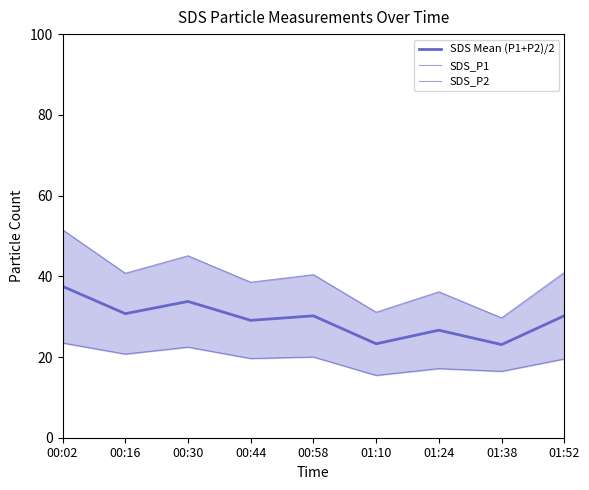

True or false: SDS_P2 has more than 1 points higher than both neighbors.

True